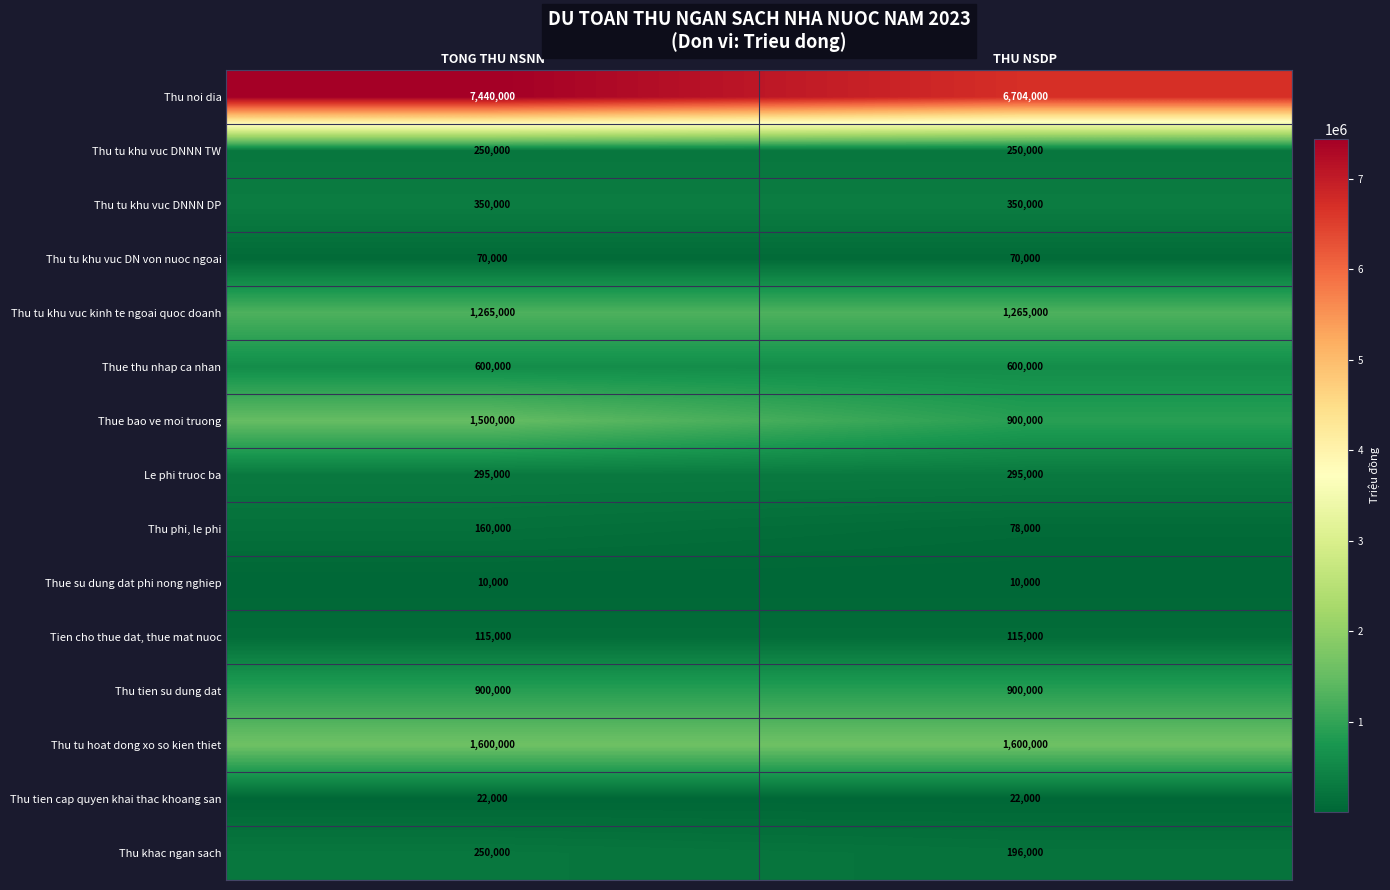

What is the average value of the Thu tu hoat dong xo so kien thiet series?

1600000